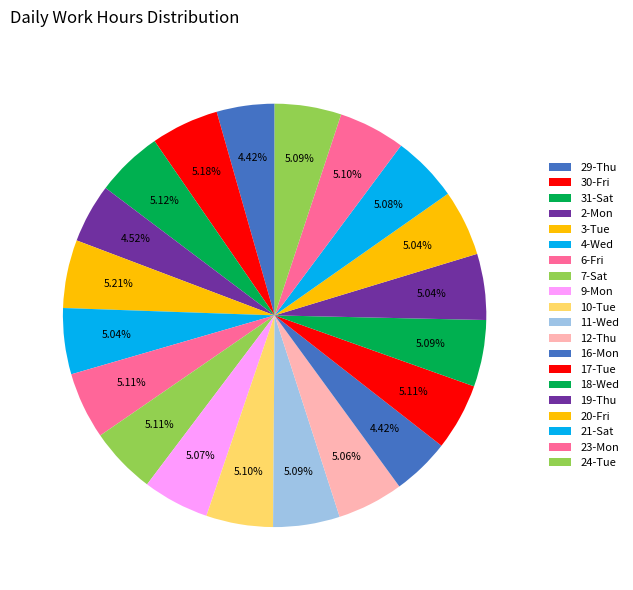

Count the number of slices in the pie.

20